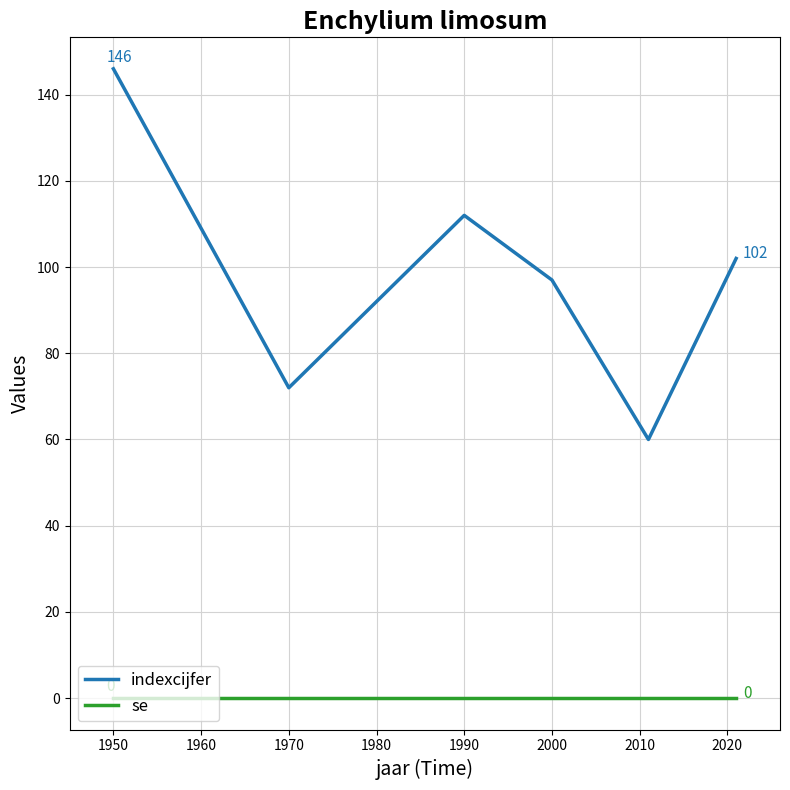

Reading right to left, list all the values displayed in this chart.

indexcijfer: 102	60	97	112	72	146
se: 0	0	0	0	0	0